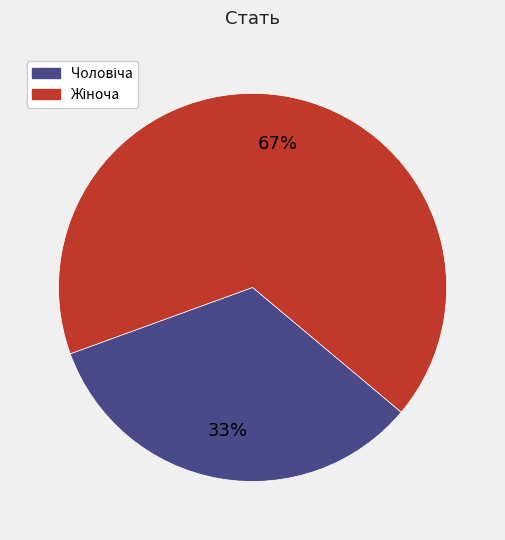

Count the number of slices in the pie.

2